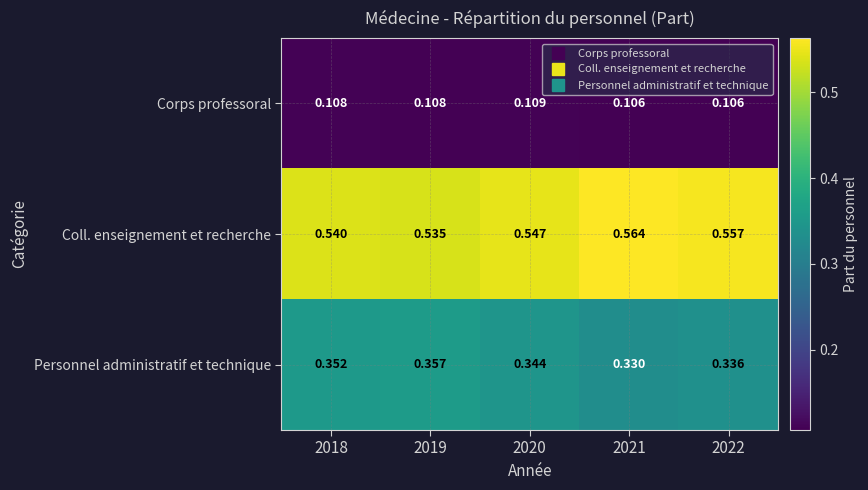

At how many categories does at least one series exceed 0?

5